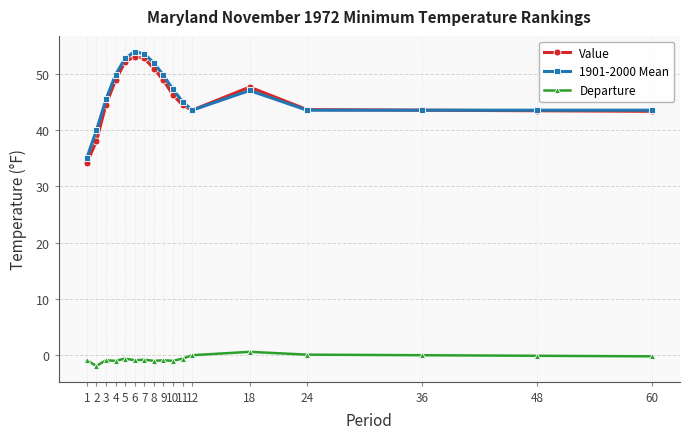

The 1901-2000 Mean series shows 32.9 at 8. True or false?

False